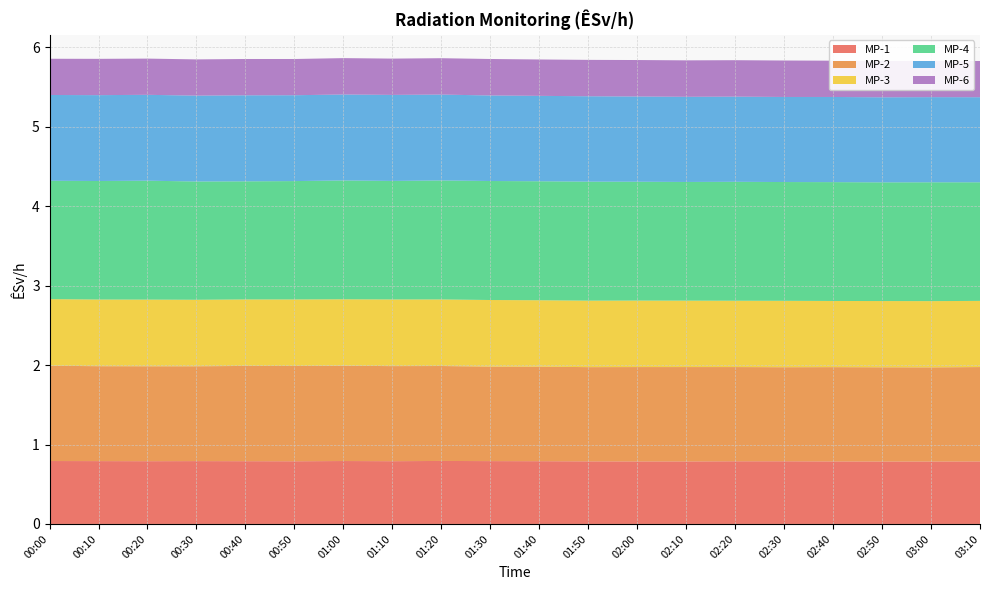

Reading left to right, what are all the values shown in this chart?

MP-1: 00:00=0.8	00:10=0.8	00:20=0.8	00:30=0.8	00:40=0.8	00:50=0.8	01:00=0.8	01:10=0.8	01:20=0.8	01:30=0.8	01:40=0.8	01:50=0.8	02:00=0.8	02:10=0.8	02:20=0.8	02:30=0.8	02:40=0.8	02:50=0.8	03:00=0.8	03:10=0.8
MP-2: 00:00=1.2	00:10=1.2	00:20=1.2	00:30=1.2	00:40=1.2	00:50=1.2	01:00=1.2	01:10=1.2	01:20=1.2	01:30=1.2	01:40=1.2	01:50=1.2	02:00=1.2	02:10=1.2	02:20=1.2	02:30=1.2	02:40=1.2	02:50=1.2	03:00=1.2	03:10=1.2
MP-3: 00:00=0.8	00:10=0.8	00:20=0.8	00:30=0.8	00:40=0.8	00:50=0.8	01:00=0.8	01:10=0.8	01:20=0.8	01:30=0.8	01:40=0.8	01:50=0.8	02:00=0.8	02:10=0.8	02:20=0.8	02:30=0.8	02:40=0.8	02:50=0.8	03:00=0.8	03:10=0.8
MP-4: 00:00=1.5	00:10=1.5	00:20=1.5	00:30=1.5	00:40=1.5	00:50=1.5	01:00=1.5	01:10=1.5	01:20=1.5	01:30=1.5	01:40=1.5	01:50=1.5	02:00=1.5	02:10=1.5	02:20=1.5	02:30=1.5	02:40=1.5	02:50=1.5	03:00=1.5	03:10=1.5
MP-5: 00:00=1.1	00:10=1.1	00:20=1.1	00:30=1.1	00:40=1.1	00:50=1.1	01:00=1.1	01:10=1.1	01:20=1.1	01:30=1.1	01:40=1.1	01:50=1.1	02:00=1.1	02:10=1.1	02:20=1.1	02:30=1.1	02:40=1.1	02:50=1.1	03:00=1.1	03:10=1.1
MP-6: 00:00=0.5	00:10=0.5	00:20=0.5	00:30=0.5	00:40=0.5	00:50=0.5	01:00=0.5	01:10=0.5	01:20=0.5	01:30=0.5	01:40=0.5	01:50=0.5	02:00=0.5	02:10=0.5	02:20=0.5	02:30=0.5	02:40=0.5	02:50=0.5	03:00=0.5	03:10=0.5